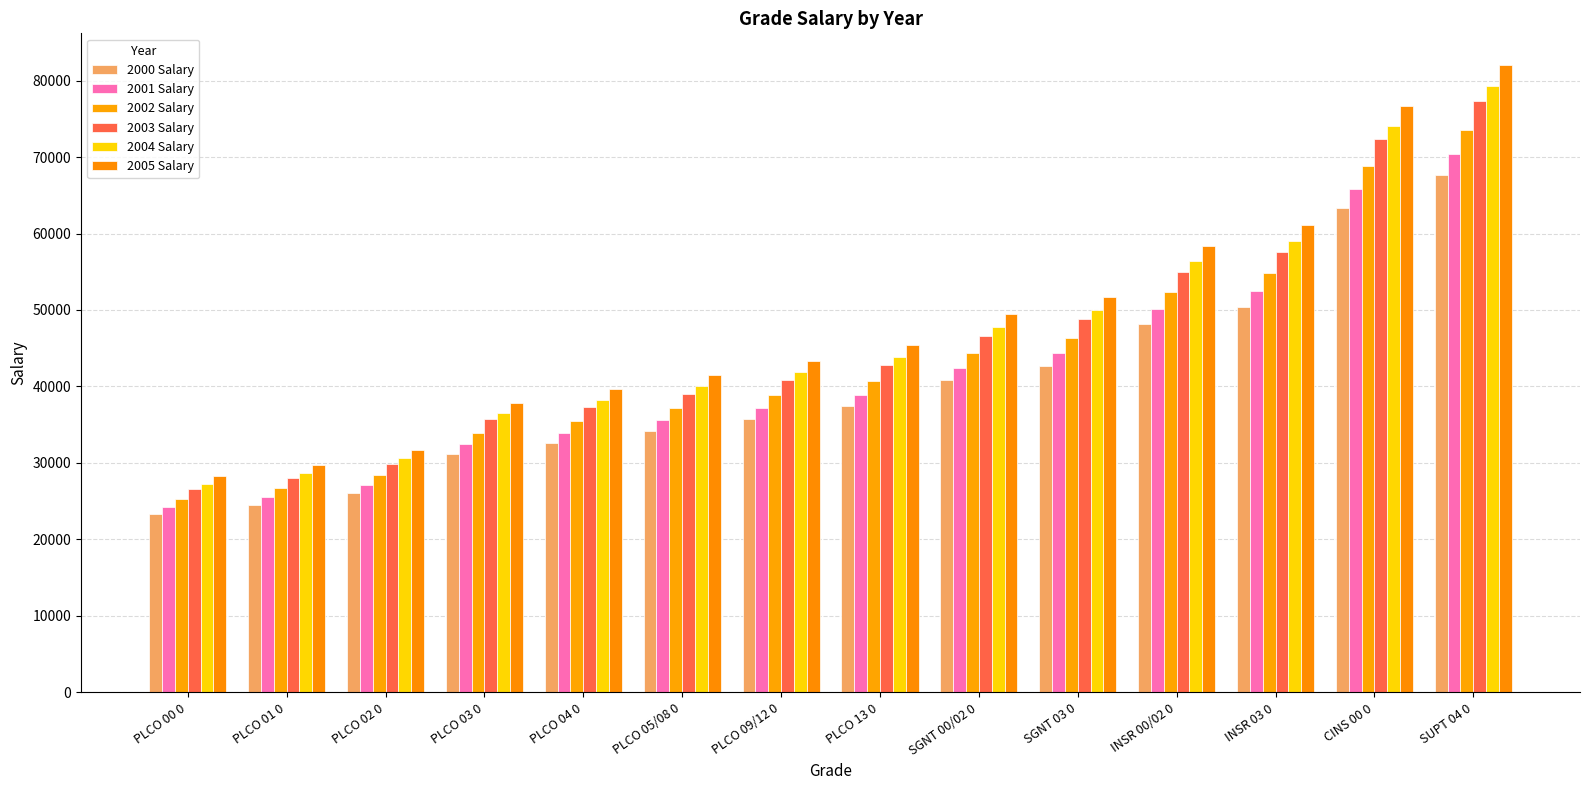

What is the approximate value of 2001 Salary at PLCO 01 0, to the nearest 10?

25520